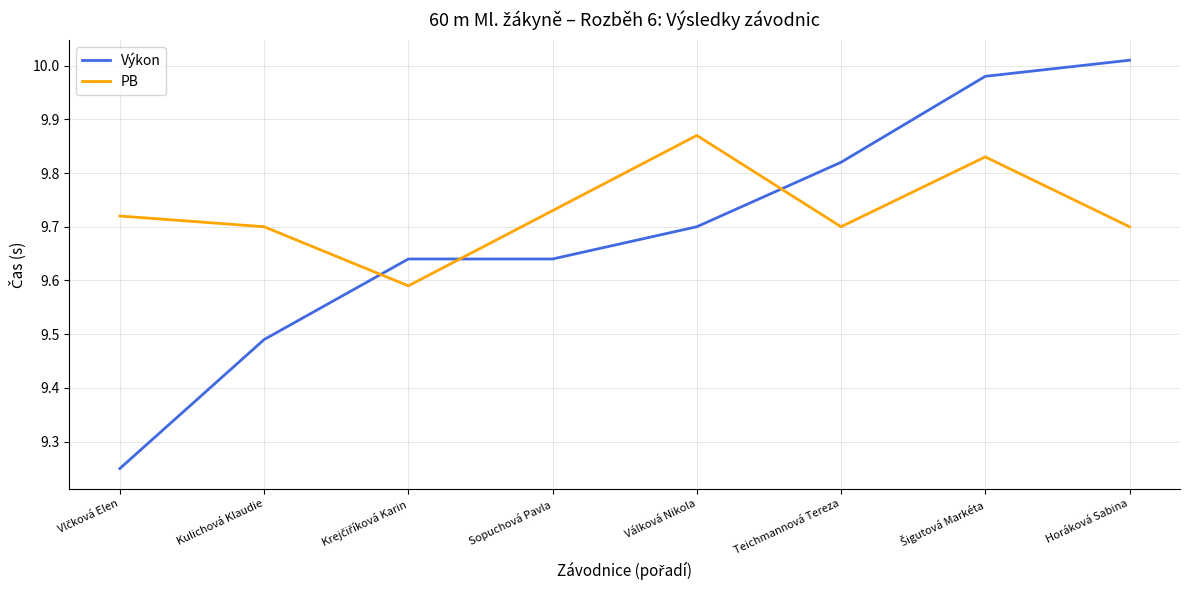

Which series has the largest range (max minus min)?

Výkon